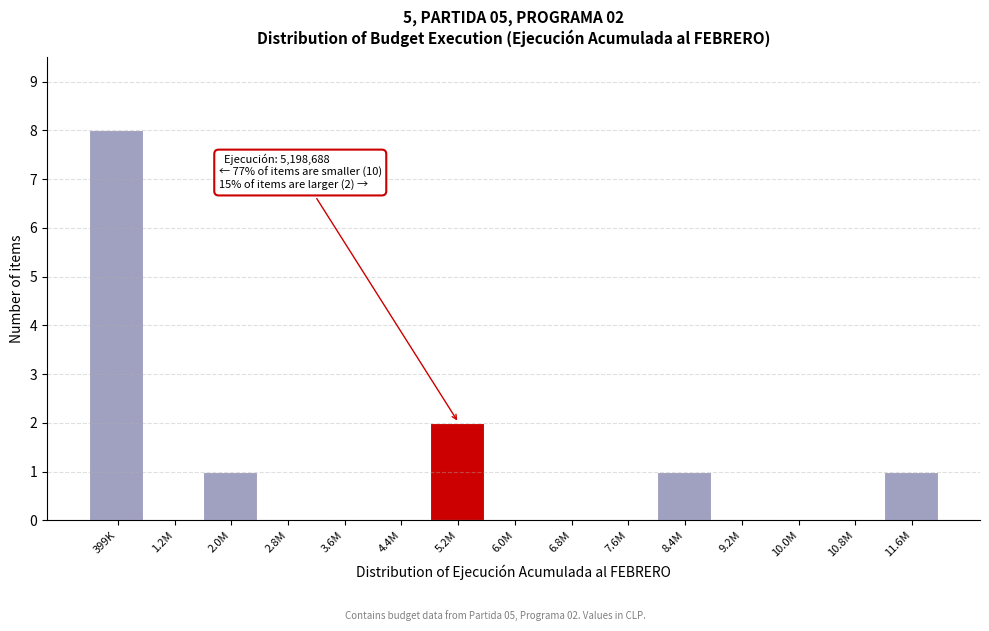

Reading left to right, what are all the values shown in this chart?

399K=8	1.2M=0	2.0M=1	2.8M=0	3.6M=0	4.4M=0	5.2M=2	6.0M=0	6.8M=0	7.6M=0	8.4M=1	9.2M=0	10.0M=0	10.8M=0	11.6M=1